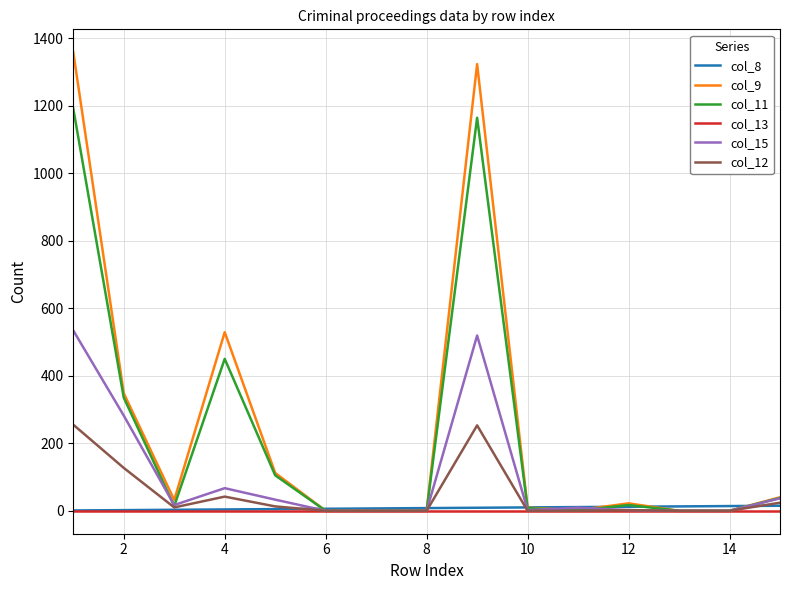

How many distinct data groups are displayed?

6